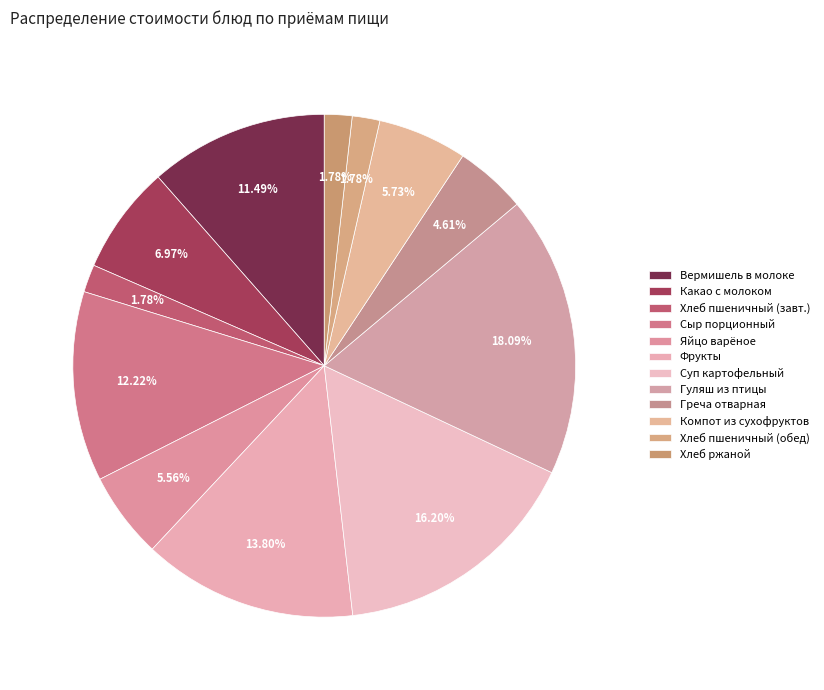

How many segments does this pie chart have?

12